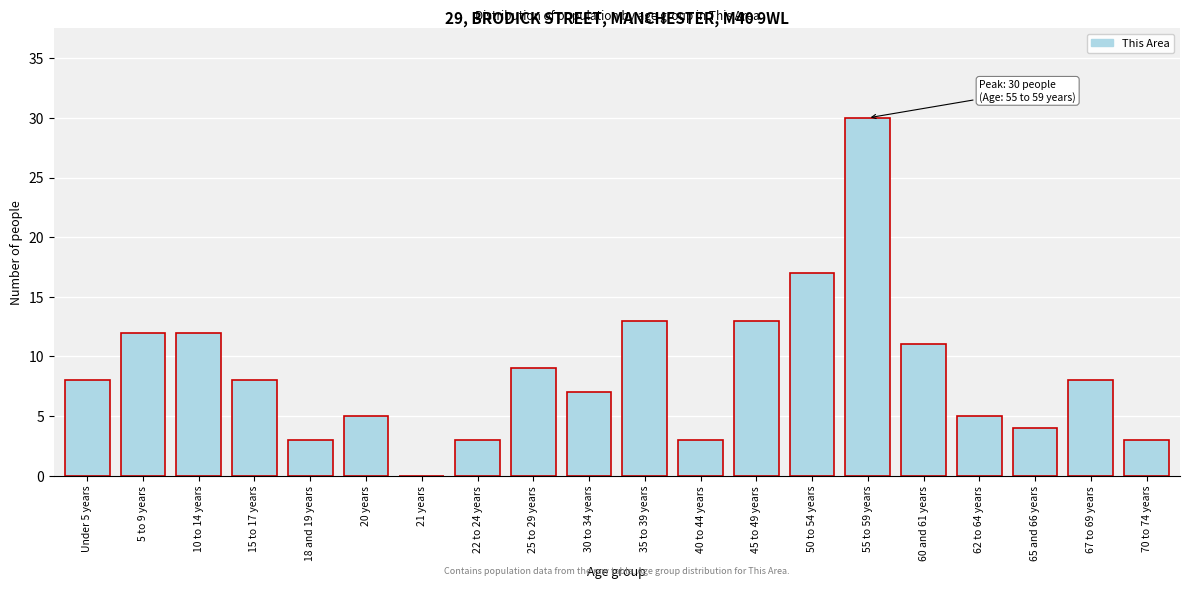

Reading right to left, list all the values displayed in this chart.

70 to 74 years=3	67 to 69 years=8	65 and 66 years=4	62 to 64 years=5	60 and 61 years=11	55 to 59 years=30	50 to 54 years=17	45 to 49 years=13	40 to 44 years=3	35 to 39 years=13	30 to 34 years=7	25 to 29 years=9	22 to 24 years=3	21 years=0	20 years=5	18 and 19 years=3	15 to 17 years=8	10 to 14 years=12	5 to 9 years=12	Under 5 years=8